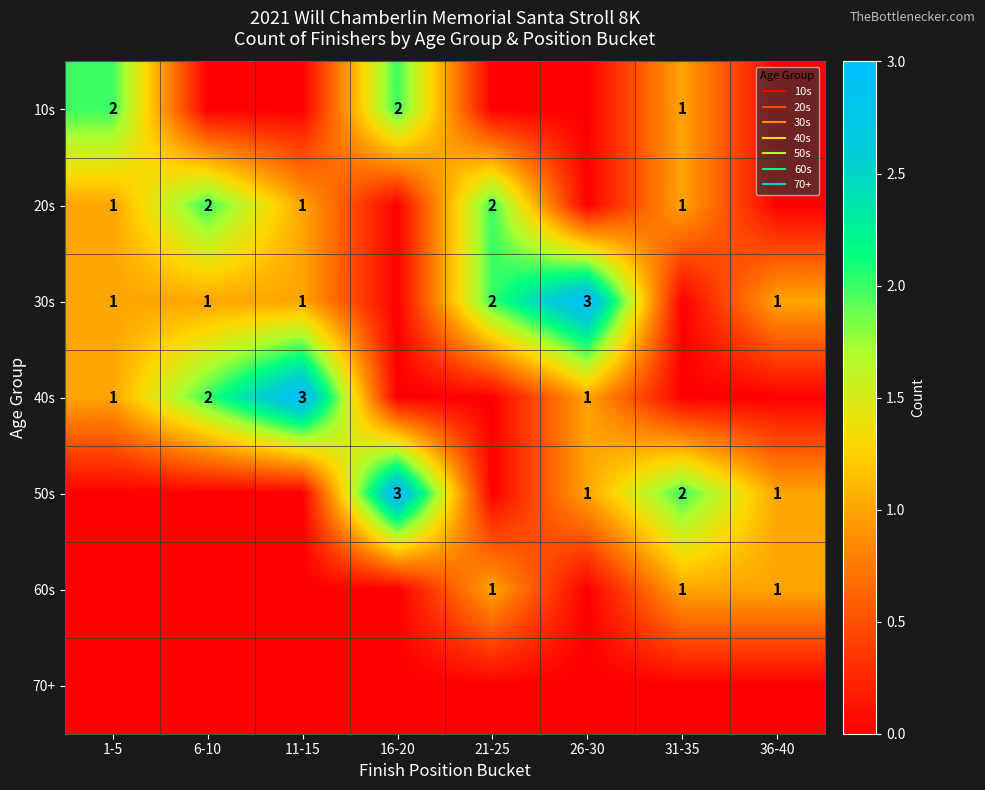

Rank the categories by 70+ value from lowest to highest.

1-5, 6-10, 11-15, 16-20, 21-25, 26-30, 31-35, 36-40